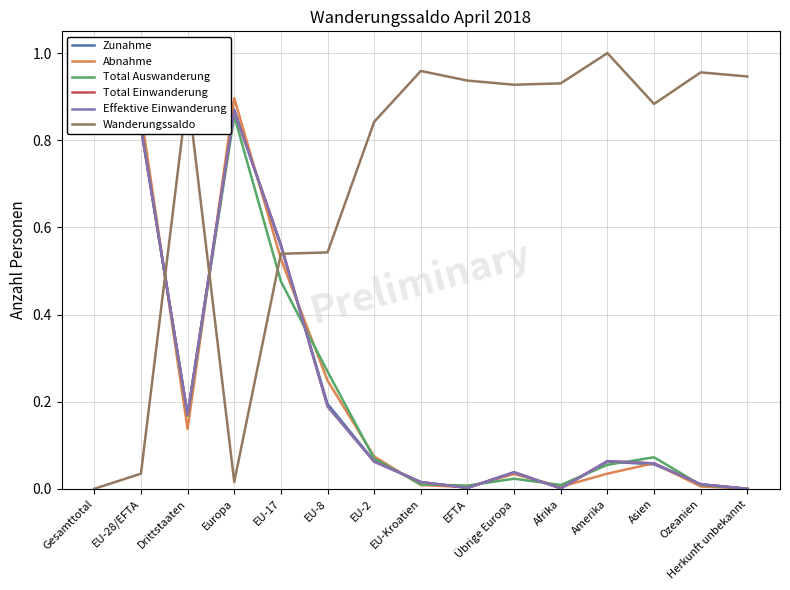

At which category does Total Auswanderung reach its first local valley?

Drittstaaten